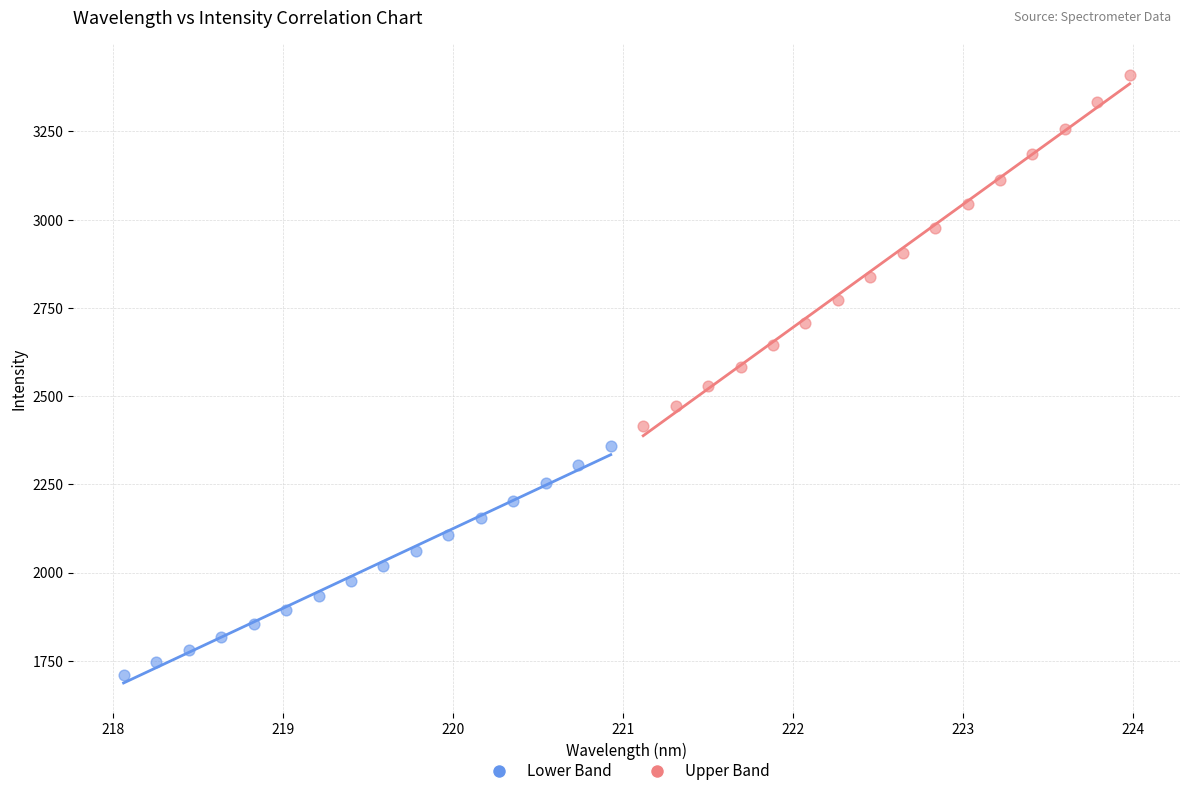

Which series contains the lowest Y value?

Lower Band